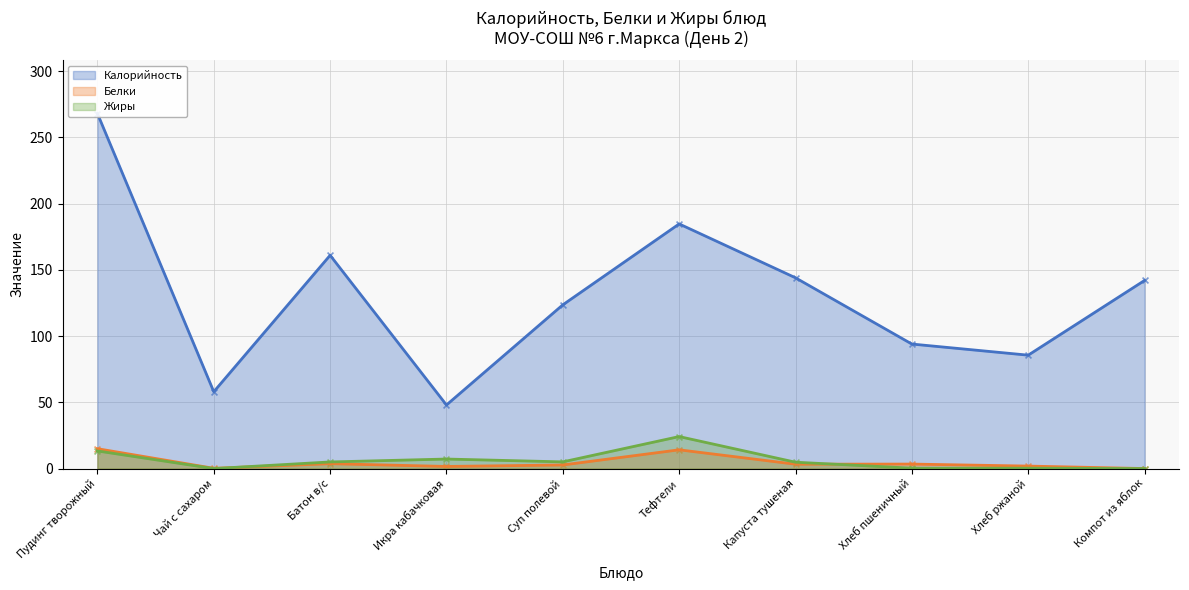

At which category is the sum across all series the highest?

Пудинг творожный